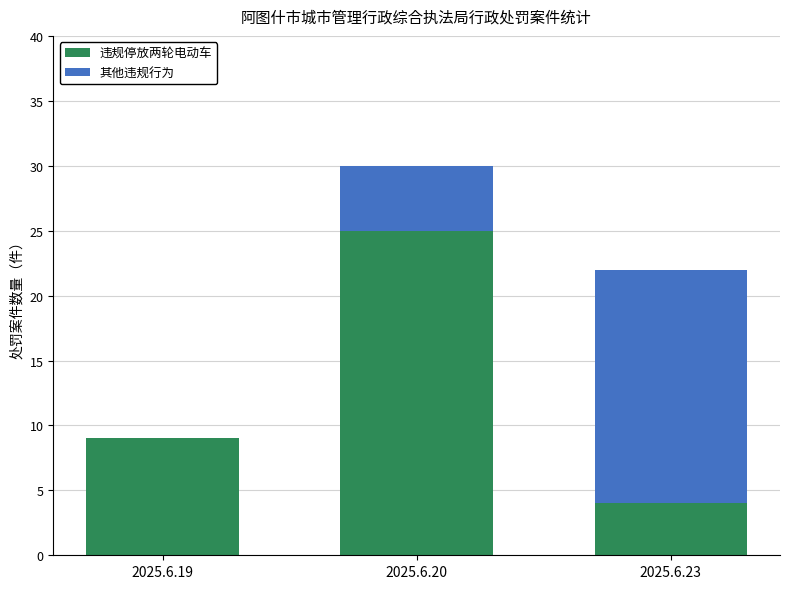

What is the total value across all series at 2025.6.20?

30